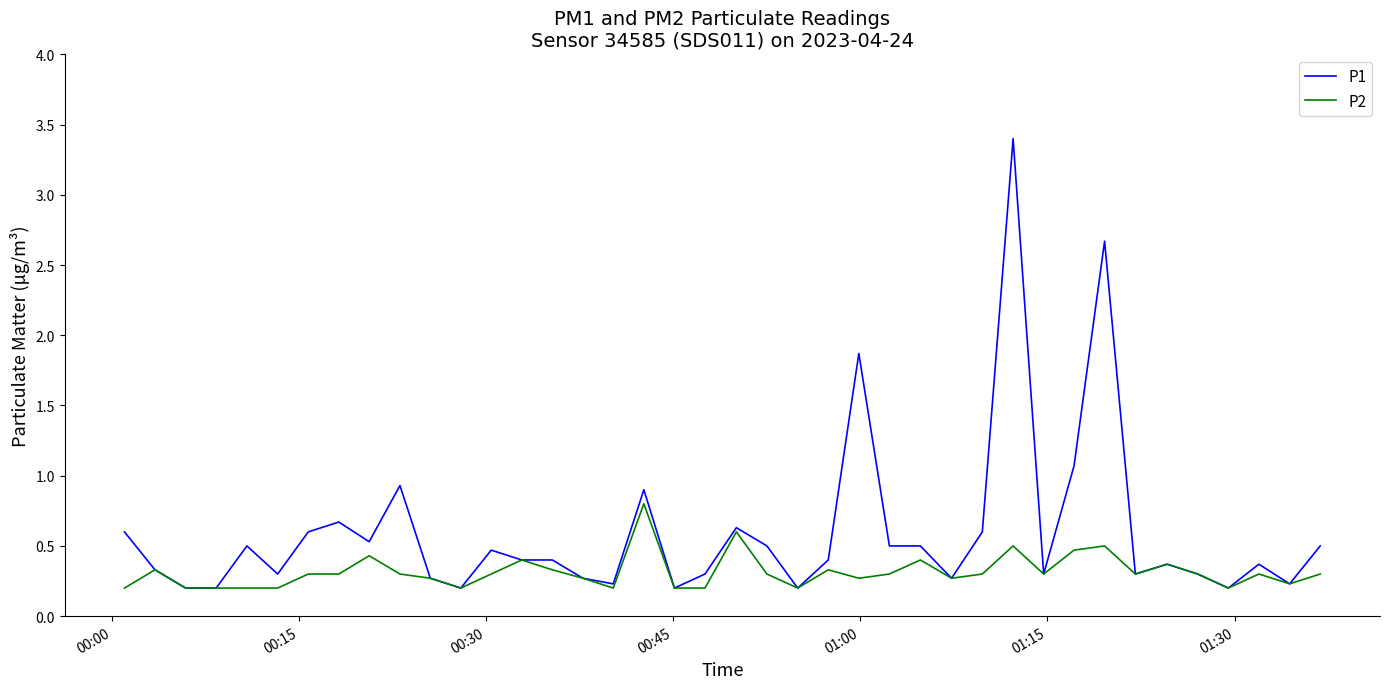

Rank the series by their maximum value, from lowest to highest.

P2, P1